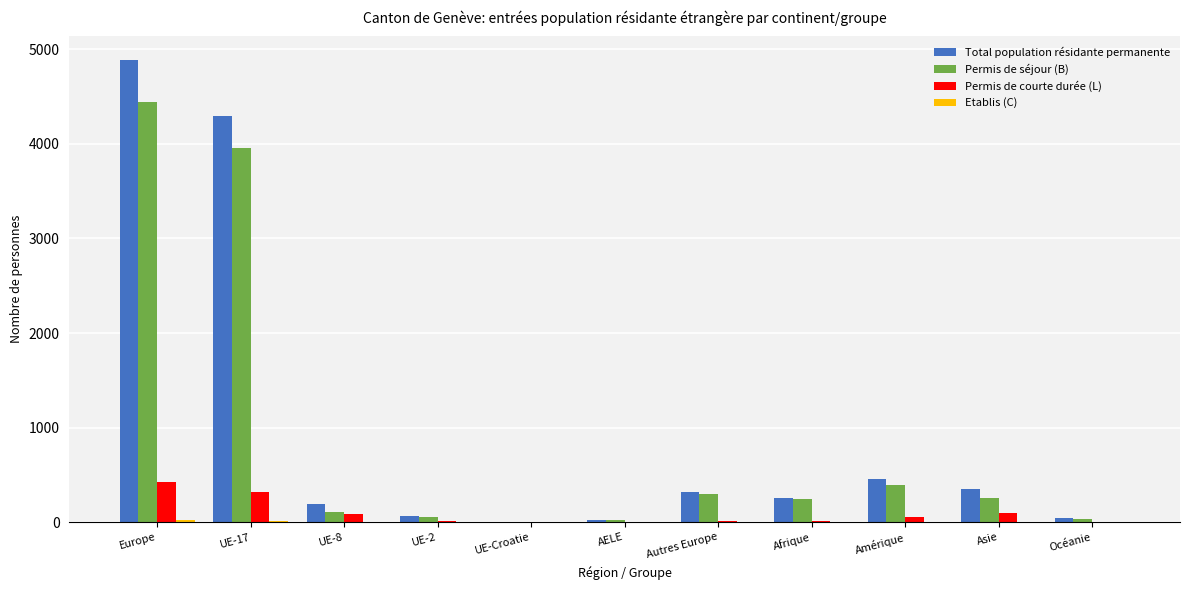

The value of Permis de courte durée (L) at UE-Croatie is 230. True or false?

False